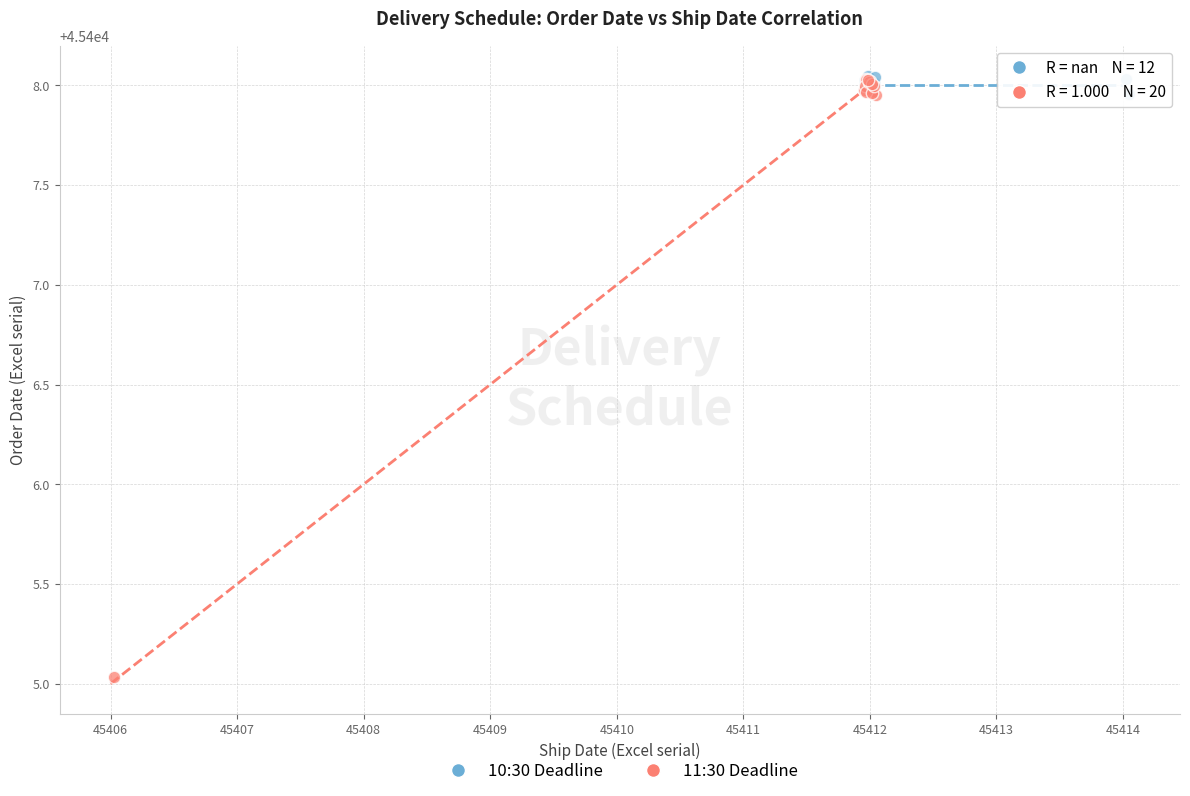

Which series has the largest Y range (max minus min)?

11:30 Deadline